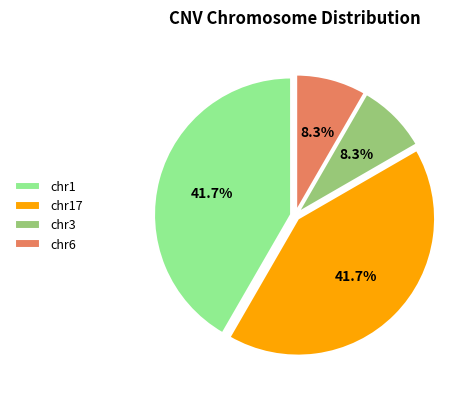

Does chr3 represent more than half of the total?

No